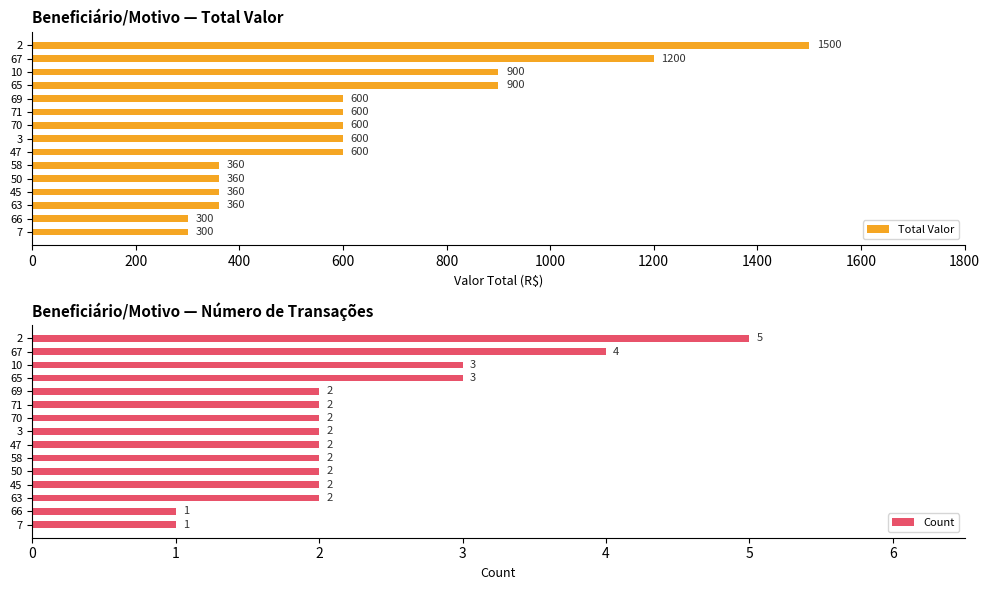

Which series has the widest spread of values?

Total Valor